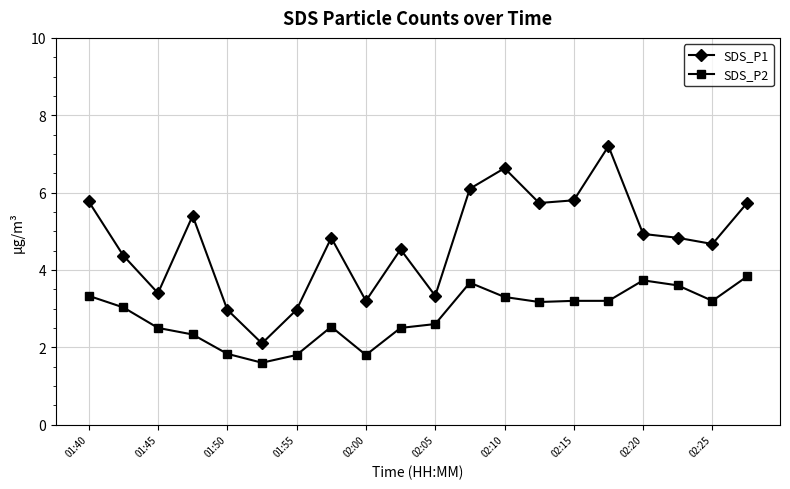

How many values in the SDS_P1 series exceed 4?

14